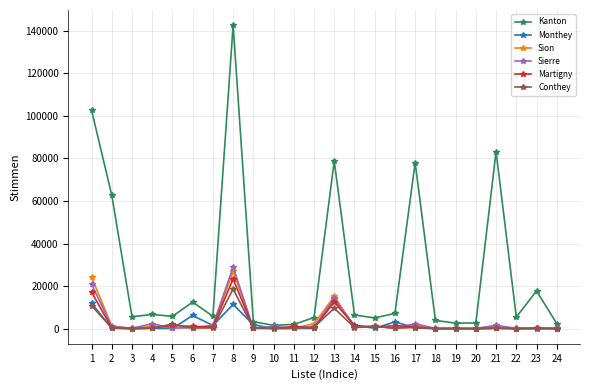

How many distinct data groups are displayed?

6